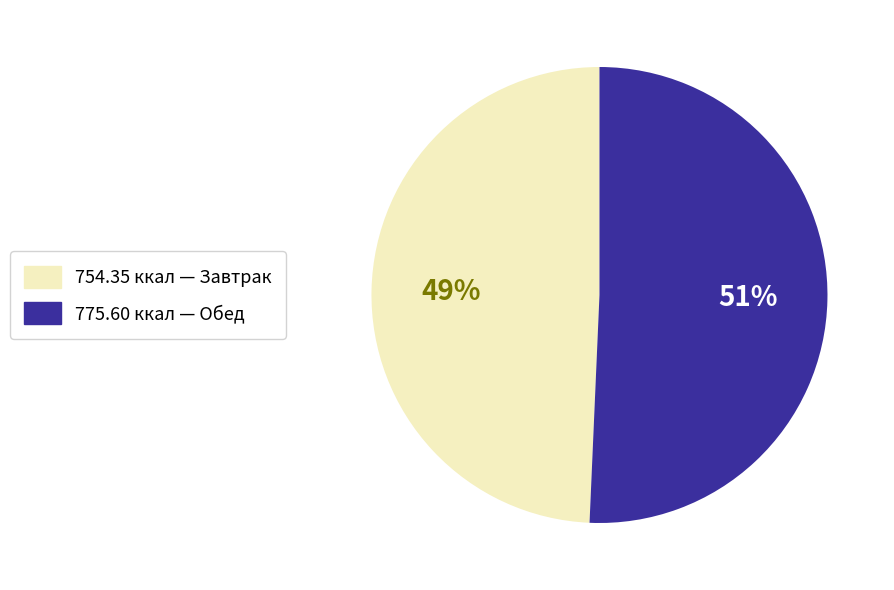

Is there any slice that represents more than half of the pie?

Yes